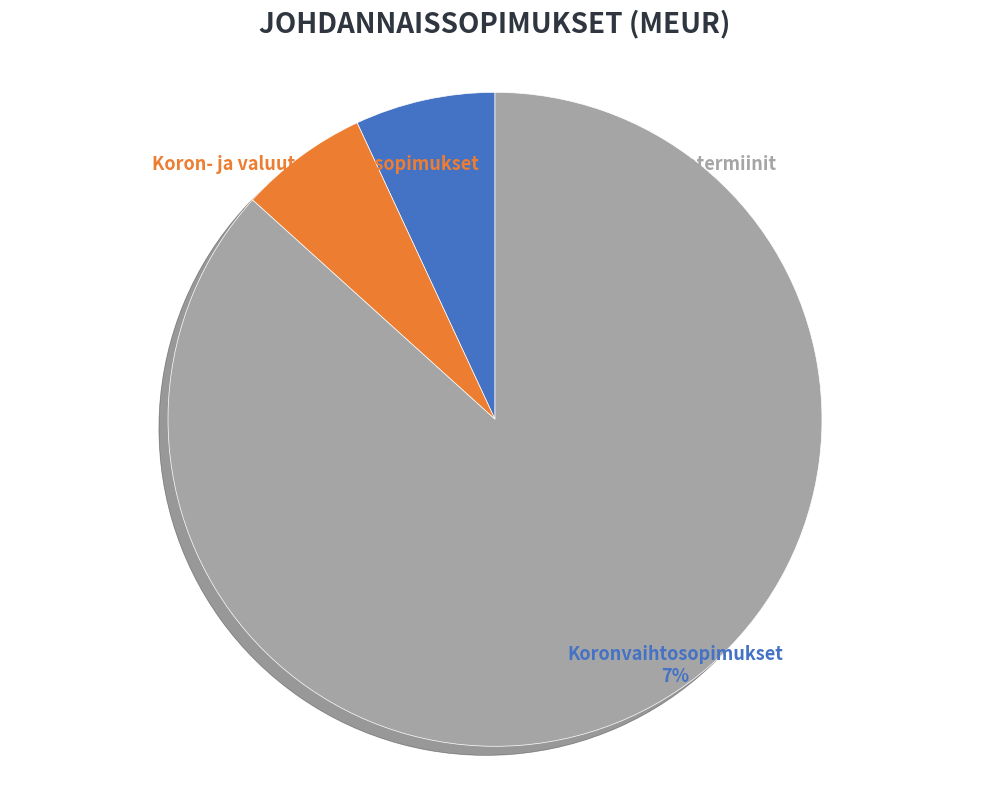

Approximately how many times larger is the value at Valuuttatermiinit compared to Koron- ja valuutanvaihtosopimukset?

13.6